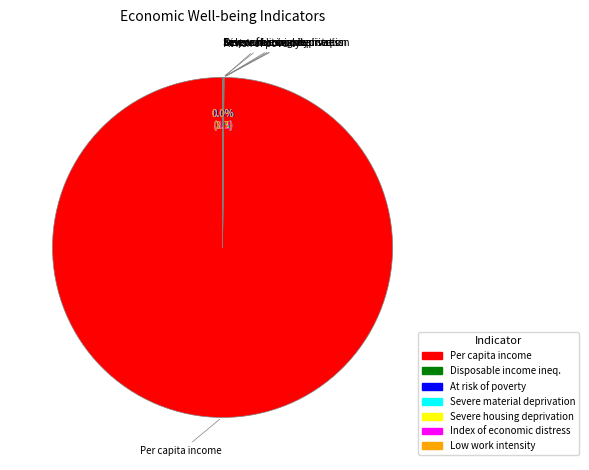

Does any single category account for the majority?

Yes